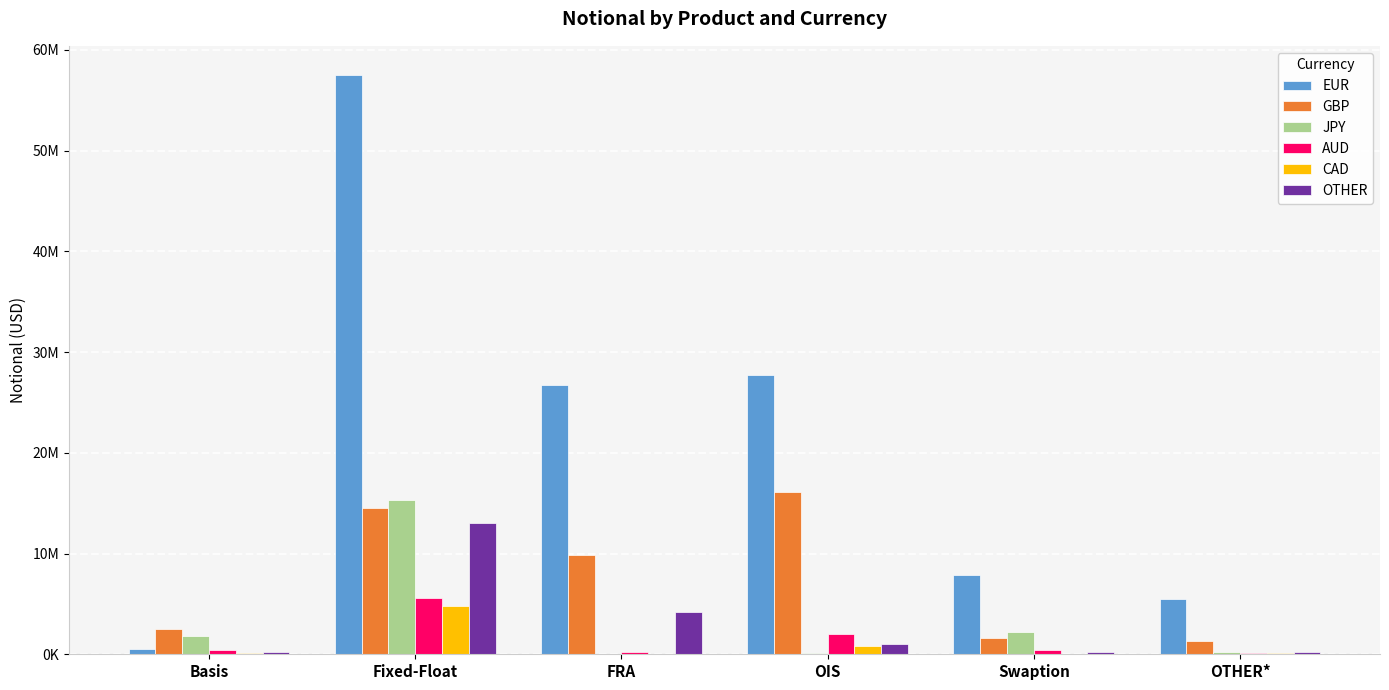

What is the difference between the maximum and second lowest values in the EUR series?

52034091